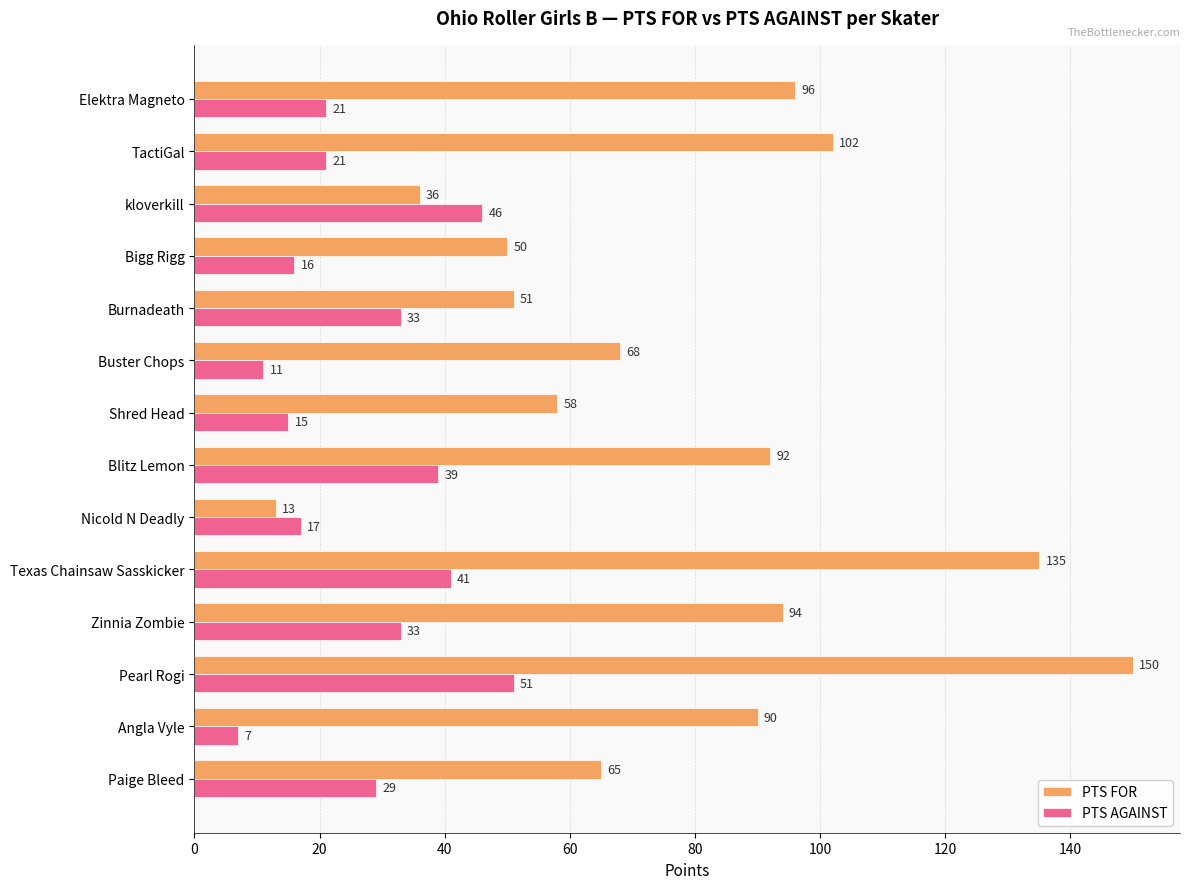

At which category does the chart reach its peak across all series?

Pearl Rogi